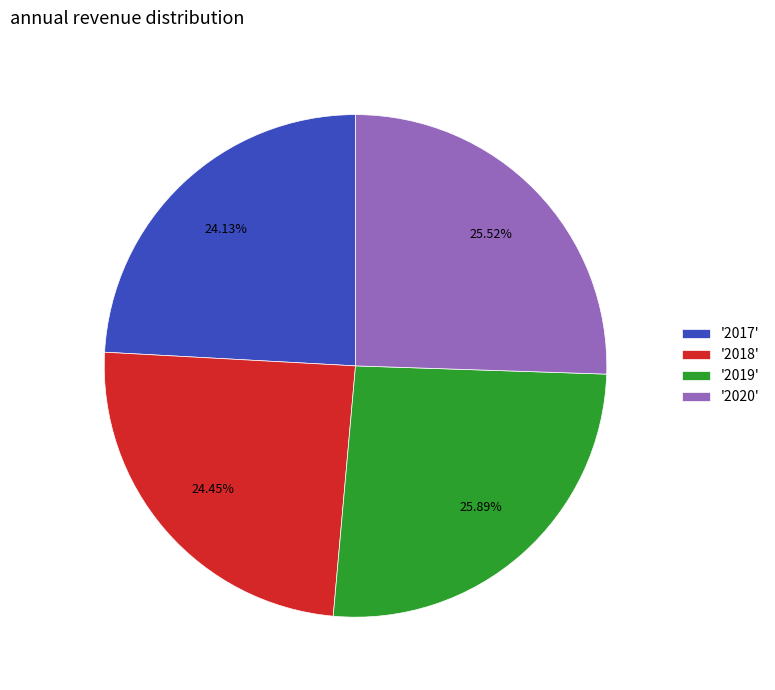

Is there any slice that represents more than half of the pie?

No